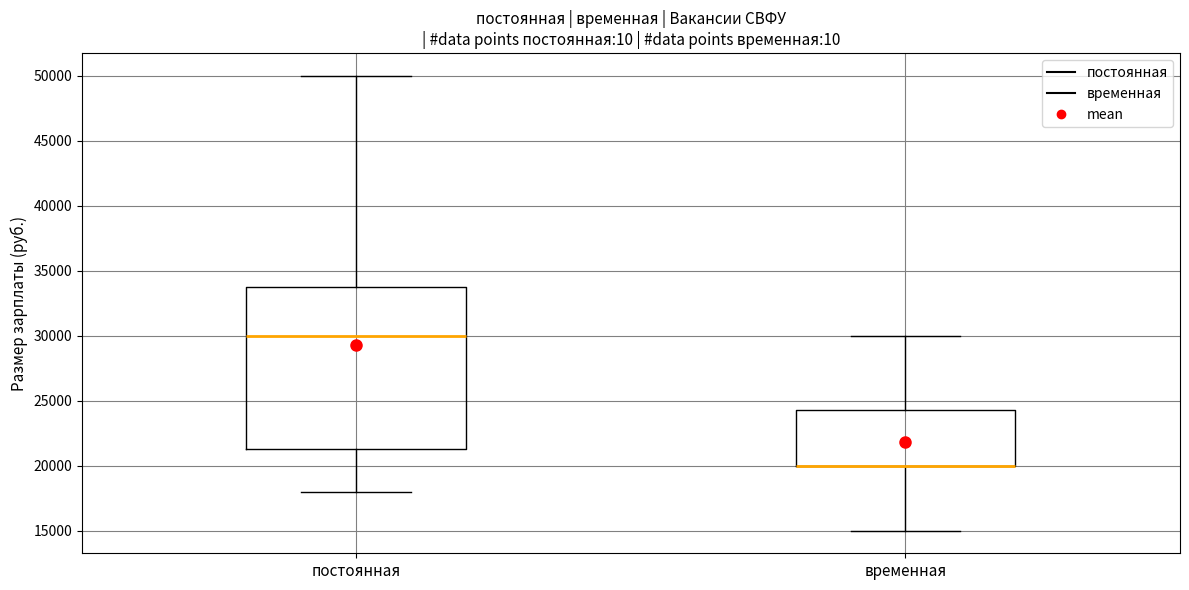

Which box is the tallest, from its lower edge to its upper edge?

постоянная